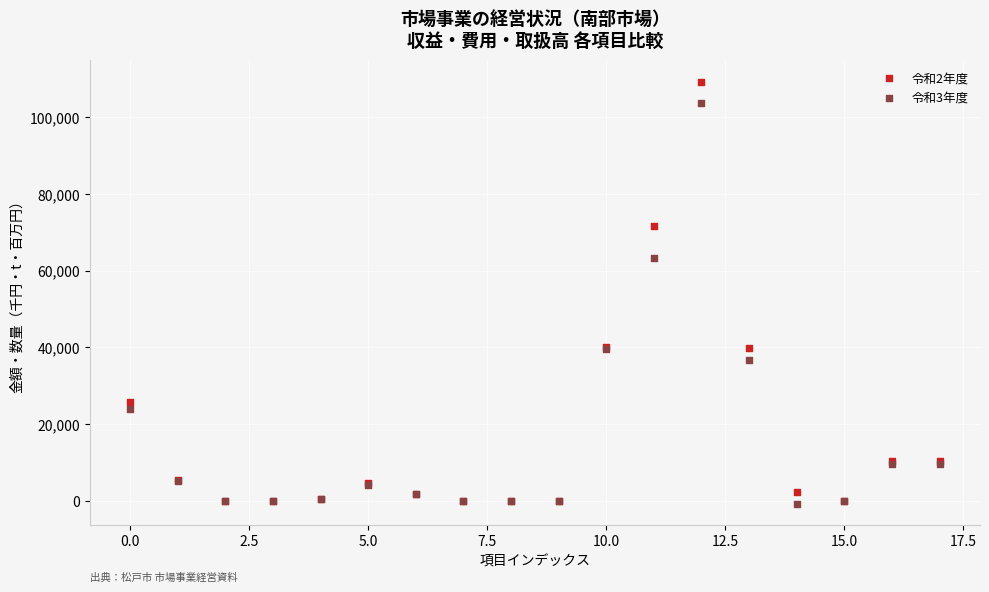

Across all series, what Y value is closest to 54238?

63359